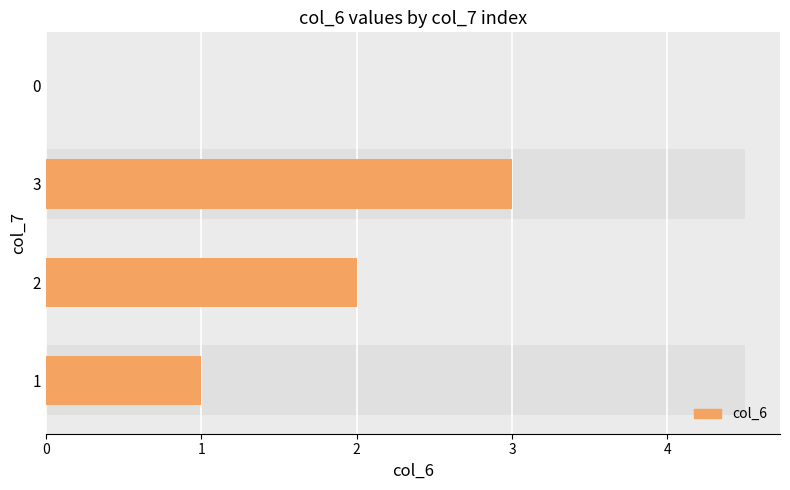

What is the difference between the second highest and second lowest values?

1